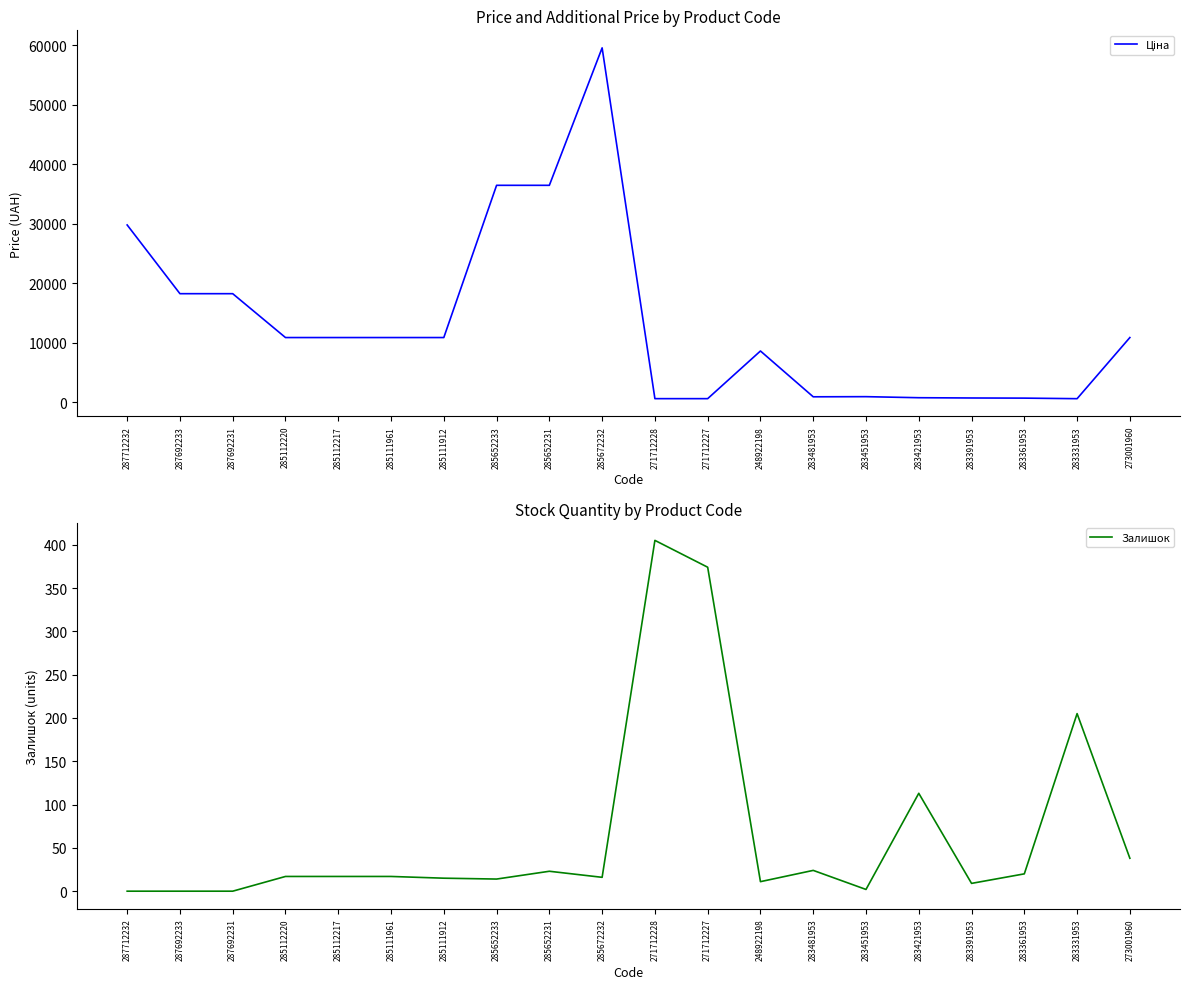

In Залишок, how many points are higher than both neighbors (excluding endpoints)?

5